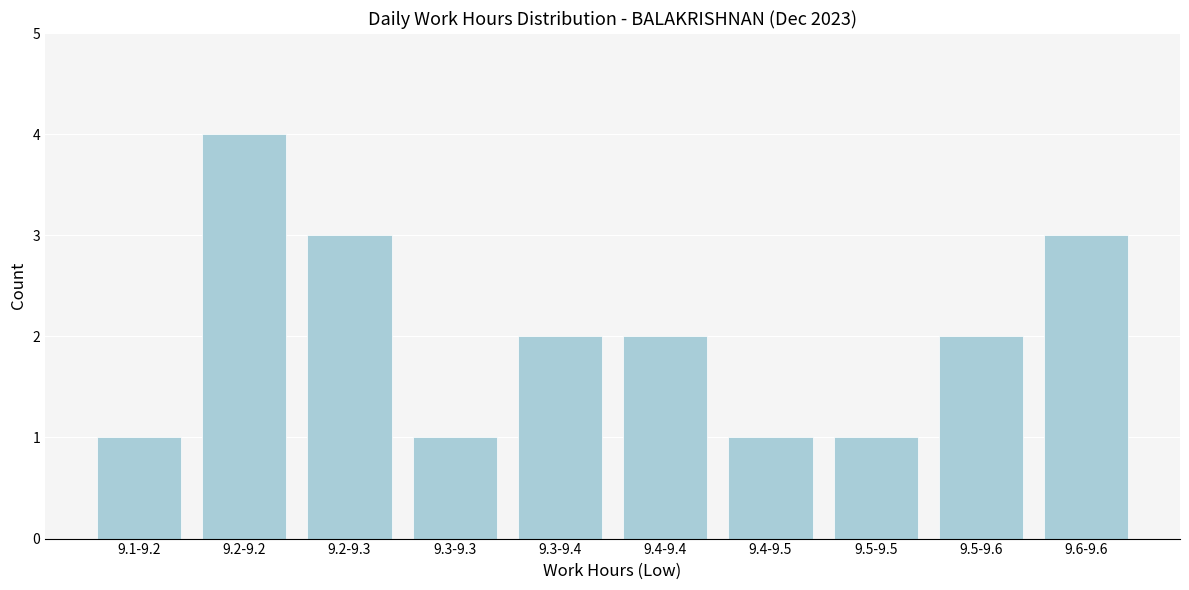

Reading left to right, extract all data points from this chart.

1	4	3	1	2	2	1	1	2	3